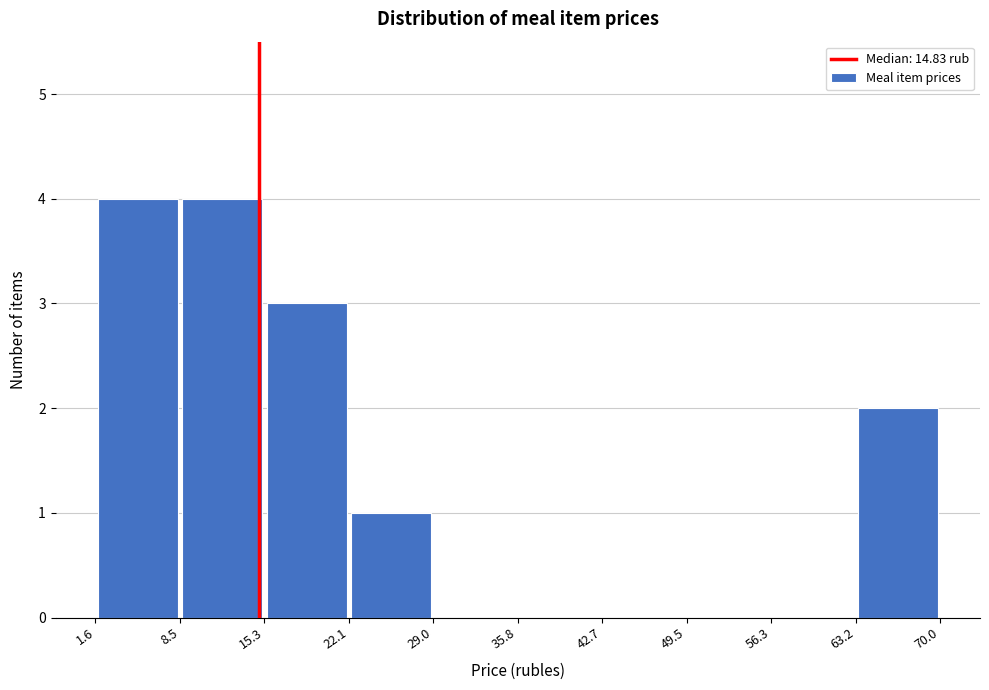

How tall is the bar that spans 63.2 to 70.0 on the x-axis? The values are not printed on the chart, so give them approximately, as read against the axis.

2